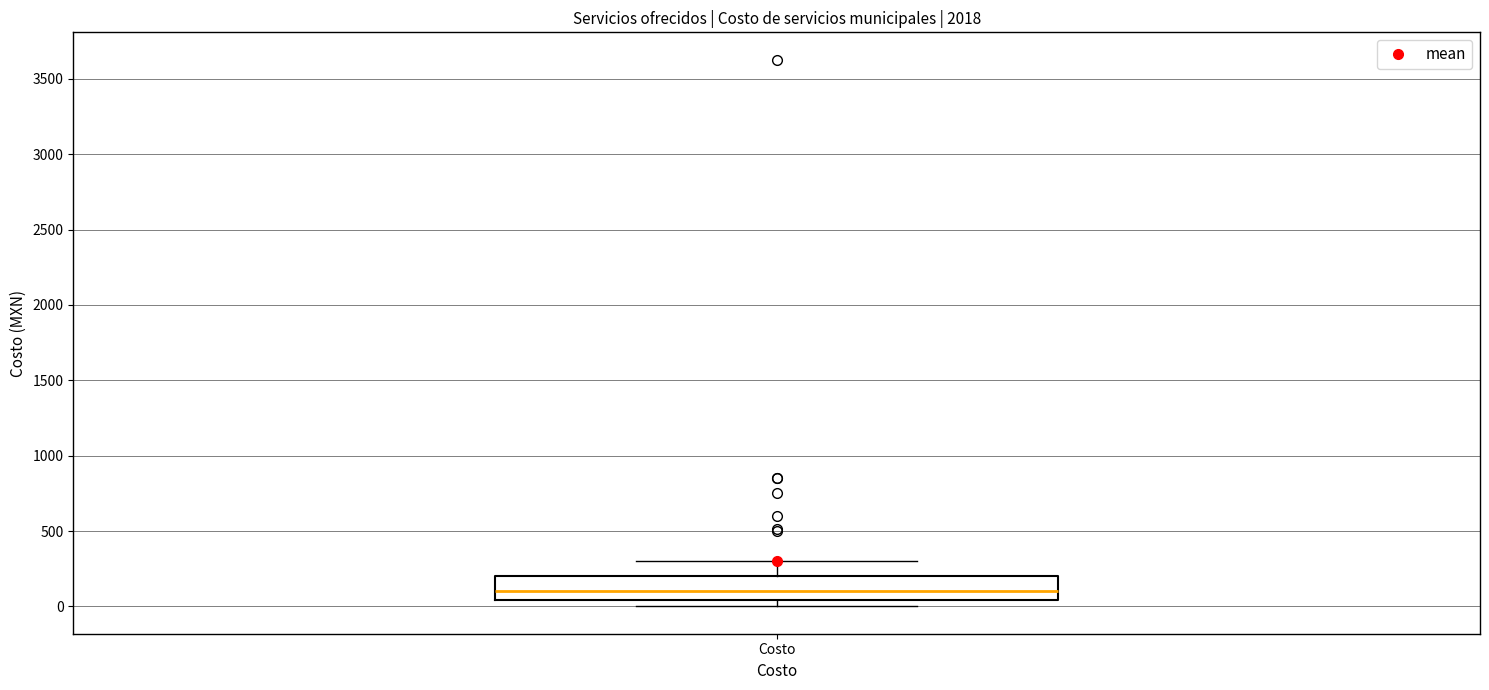

Transcribe this box plot: give where the median line is, the range the box spans, and where the two whiskers end, as read against the y-axis. The values are not printed on the chart, so give them approximately, as read against the axis.

median 100, box 50 to 200, whiskers 0 to 300